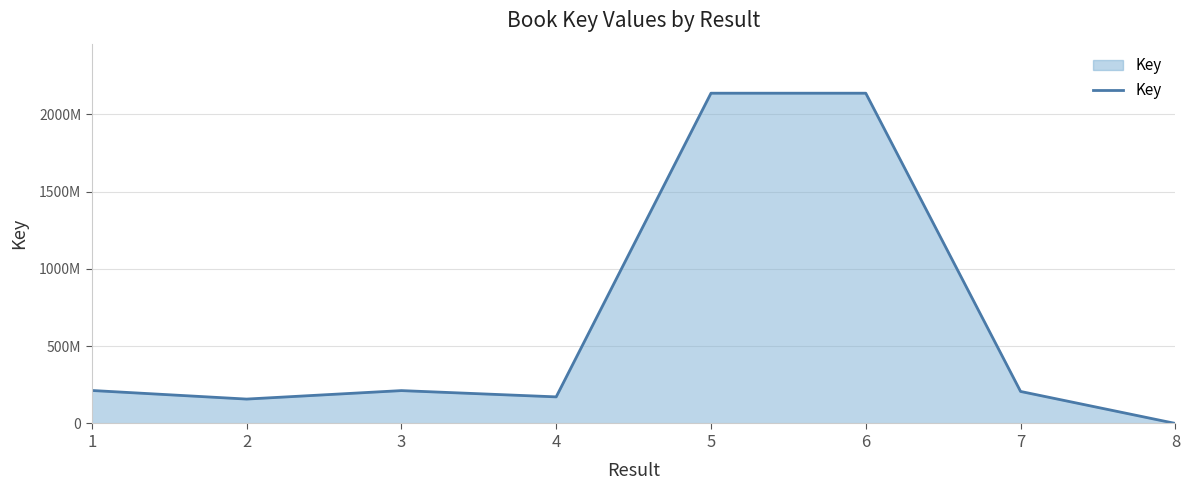

What is the maximum value shown in the chart?

2137712404